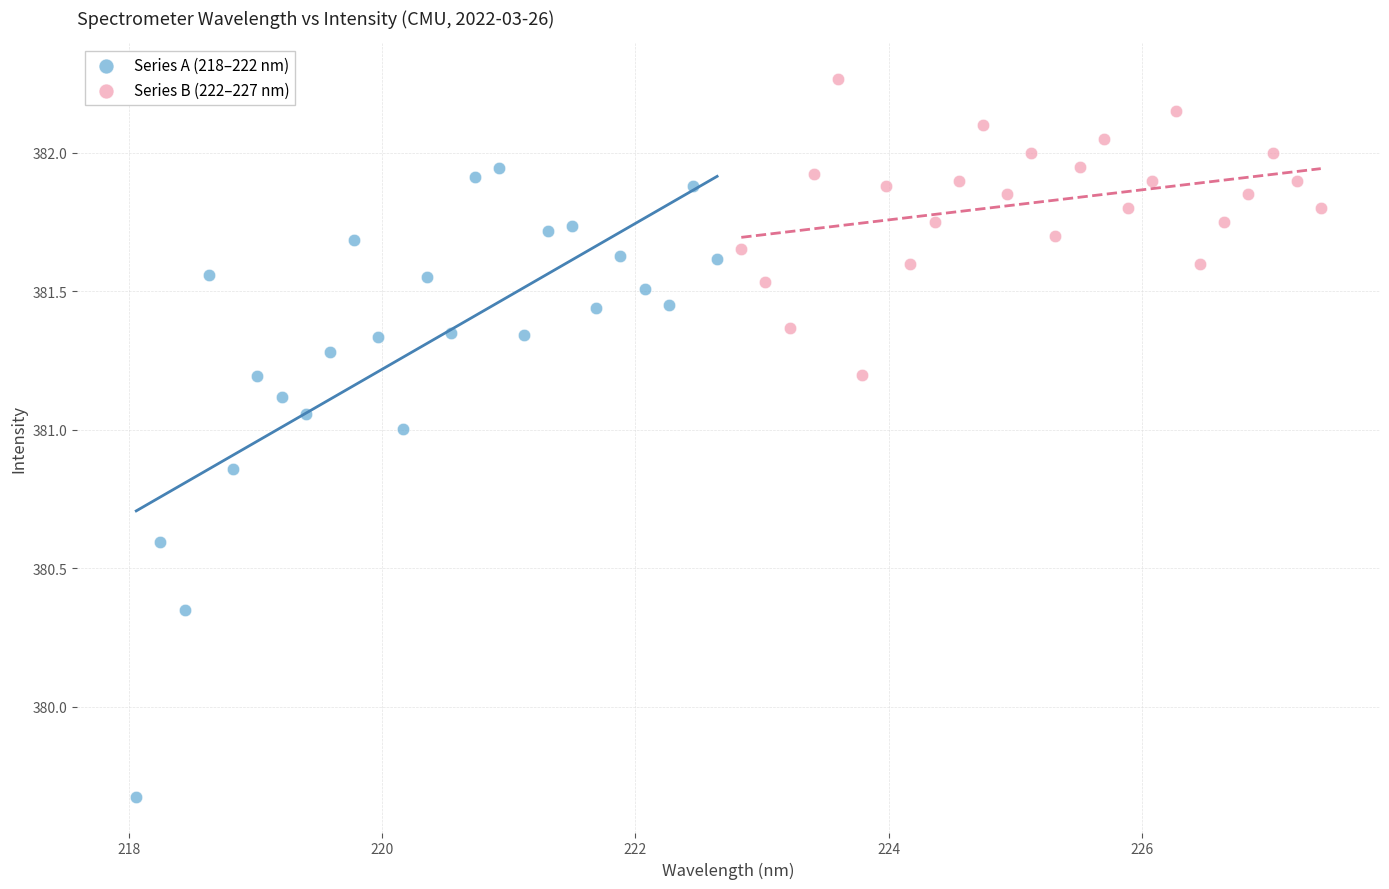

Which series reaches the maximum Y coordinate?

Series B (222–227 nm)